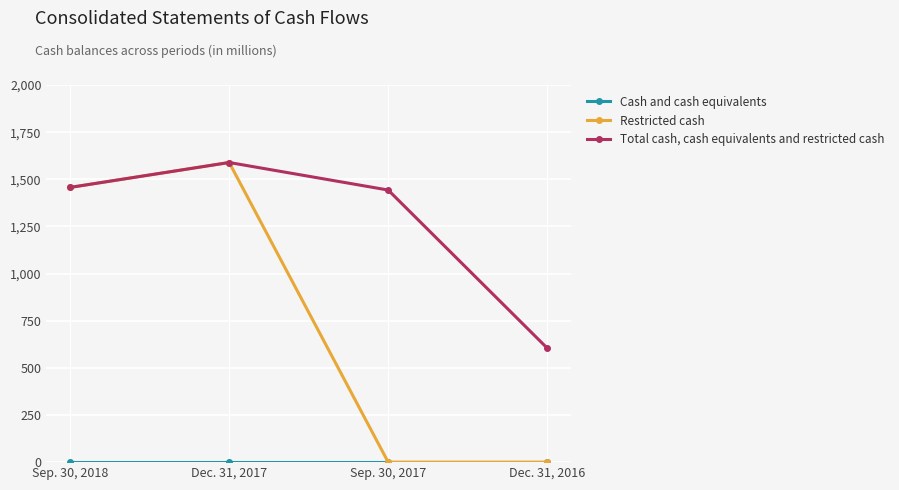

At how many categories does at least one series exceed 271?

4